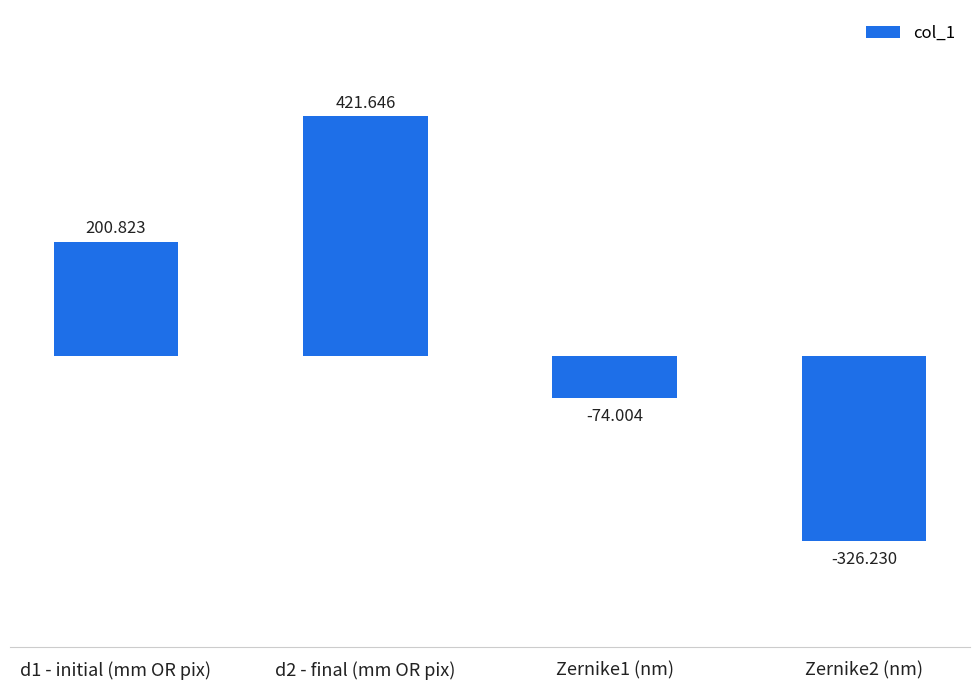

How many series are shown in this chart?

1